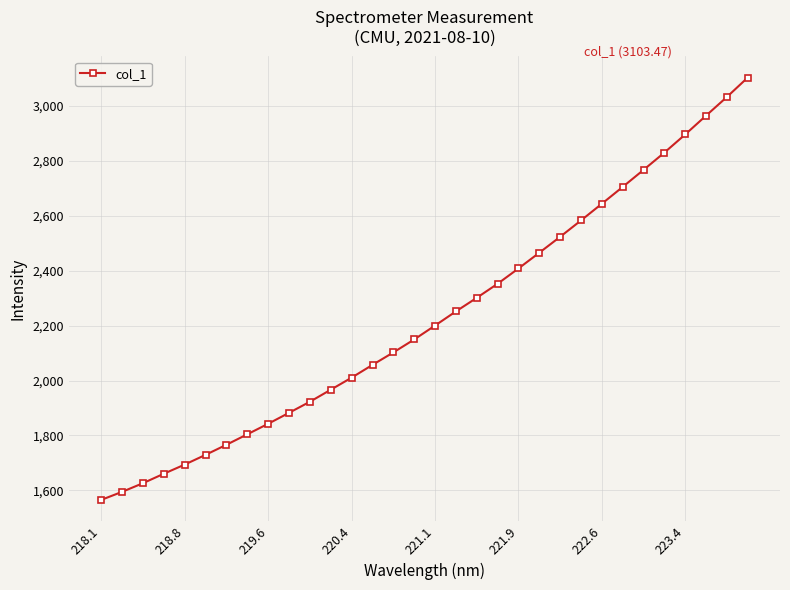

Is this an area chart (filled region under the line)?

No